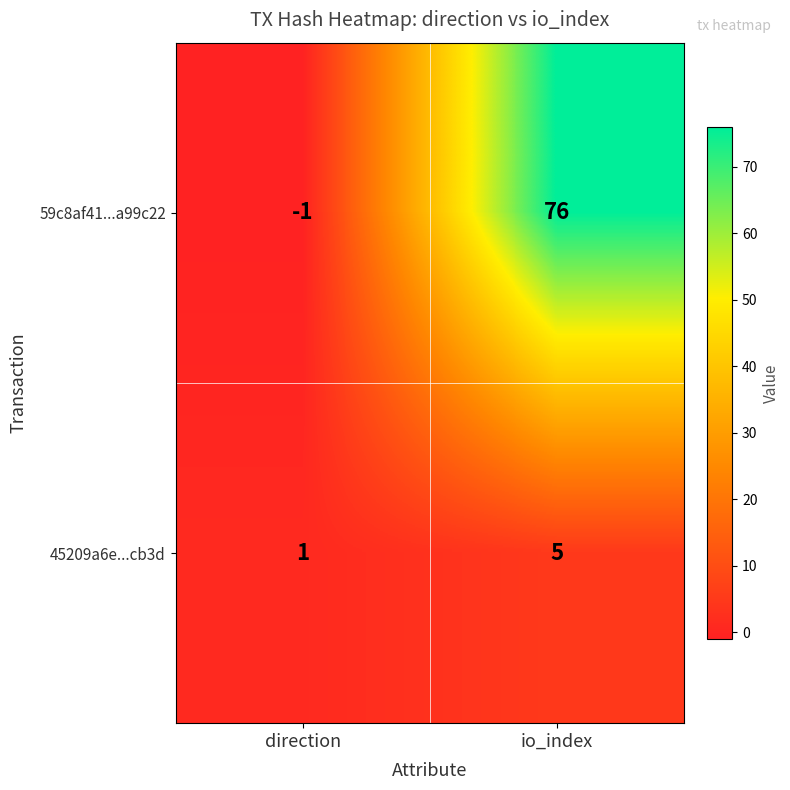

How many series are shown in this chart?

2